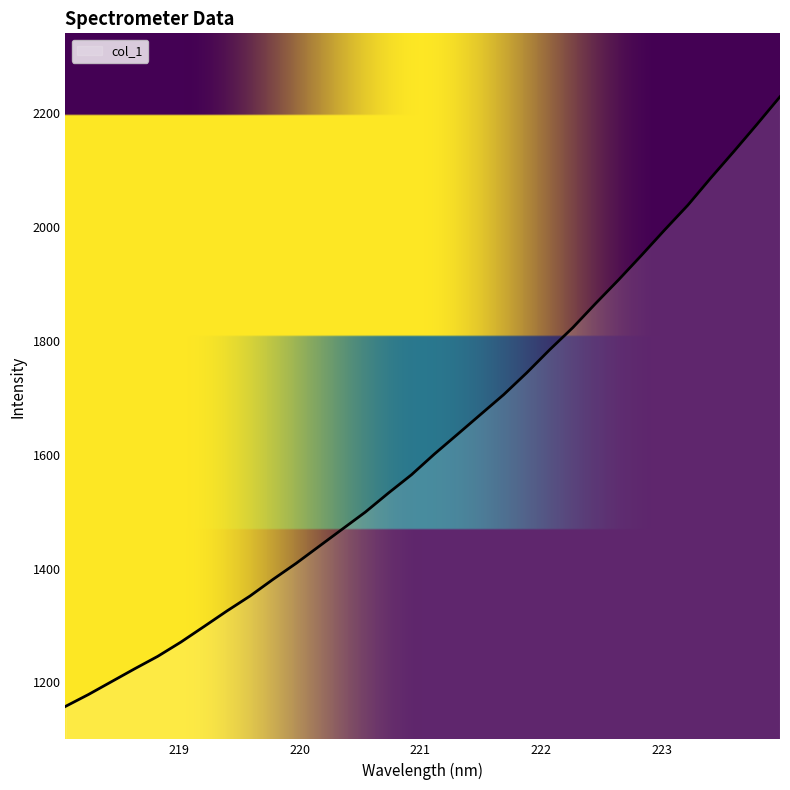

What is the difference between the maximum and minimum values?

1071.4